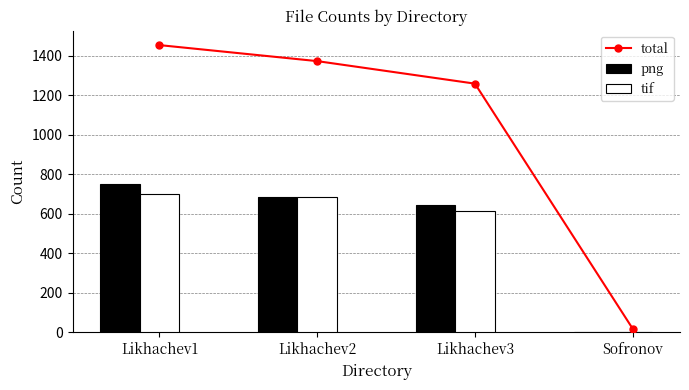

Which series has the largest total across all categories?

total